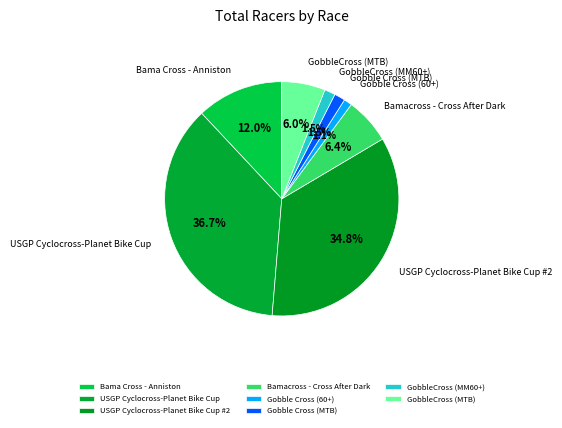

Does any single category account for the majority?

No